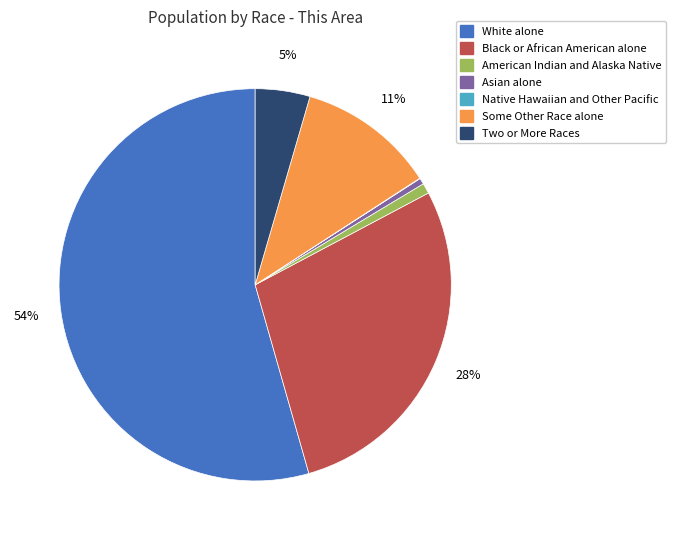

Is there any slice that represents more than half of the pie?

Yes